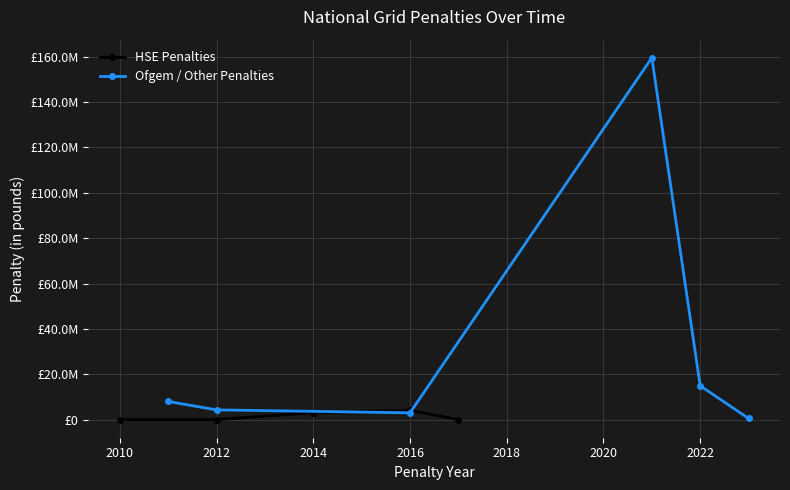

Which category has the highest value across all series?

2021